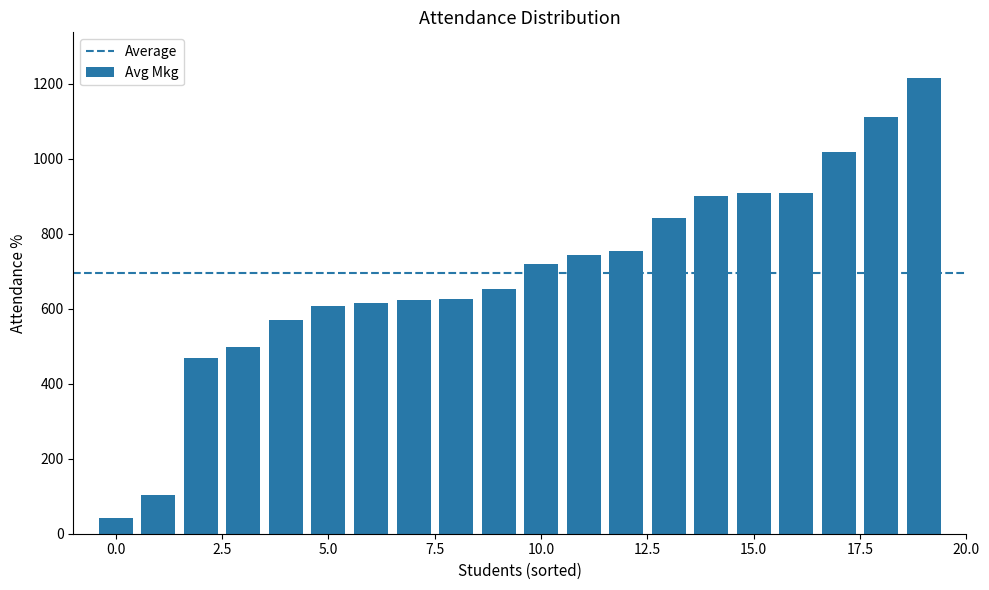

What is the average value?

696